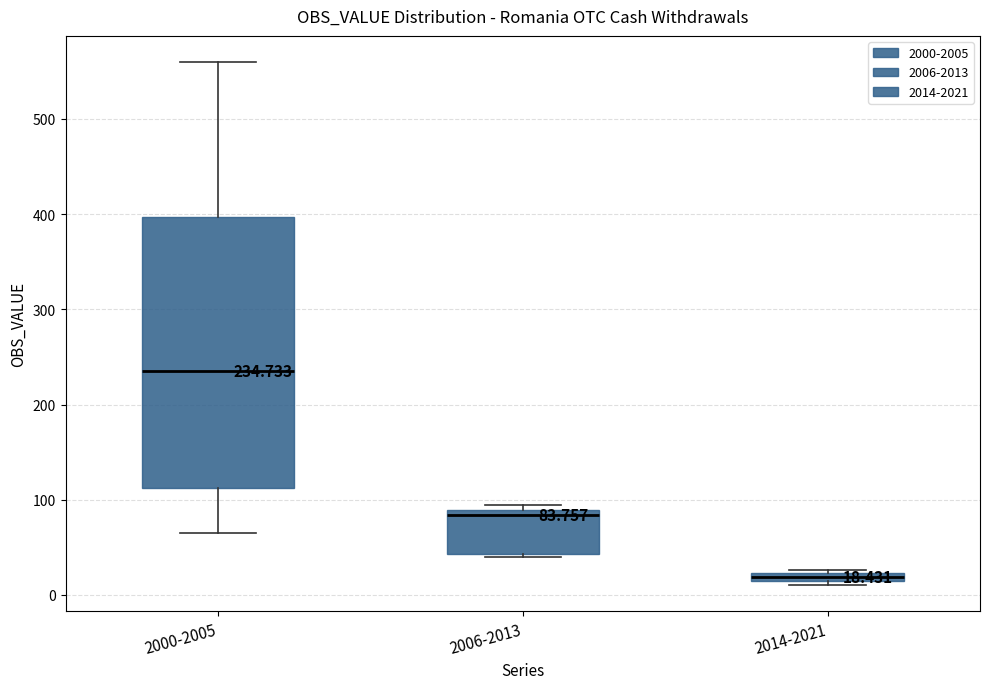

Which box is the tallest, from its lower edge to its upper edge?

2000-2005